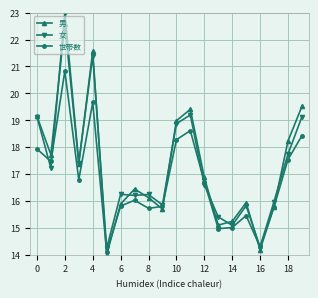

After their last crossing, which series has the higher values: 世帯数 or 女?

女